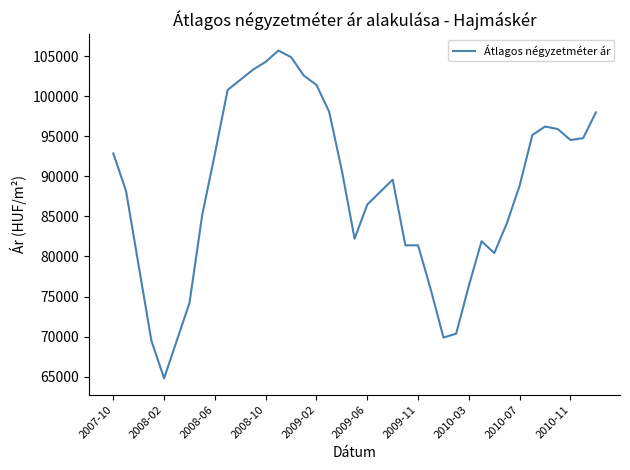

What is the greatest value displayed?

105681